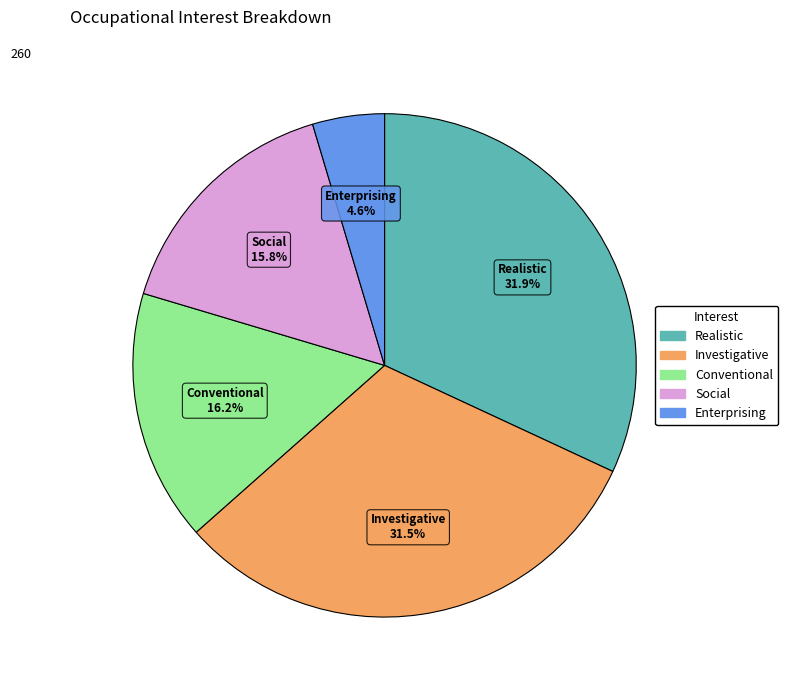

Is there any slice that represents more than half of the pie?

No